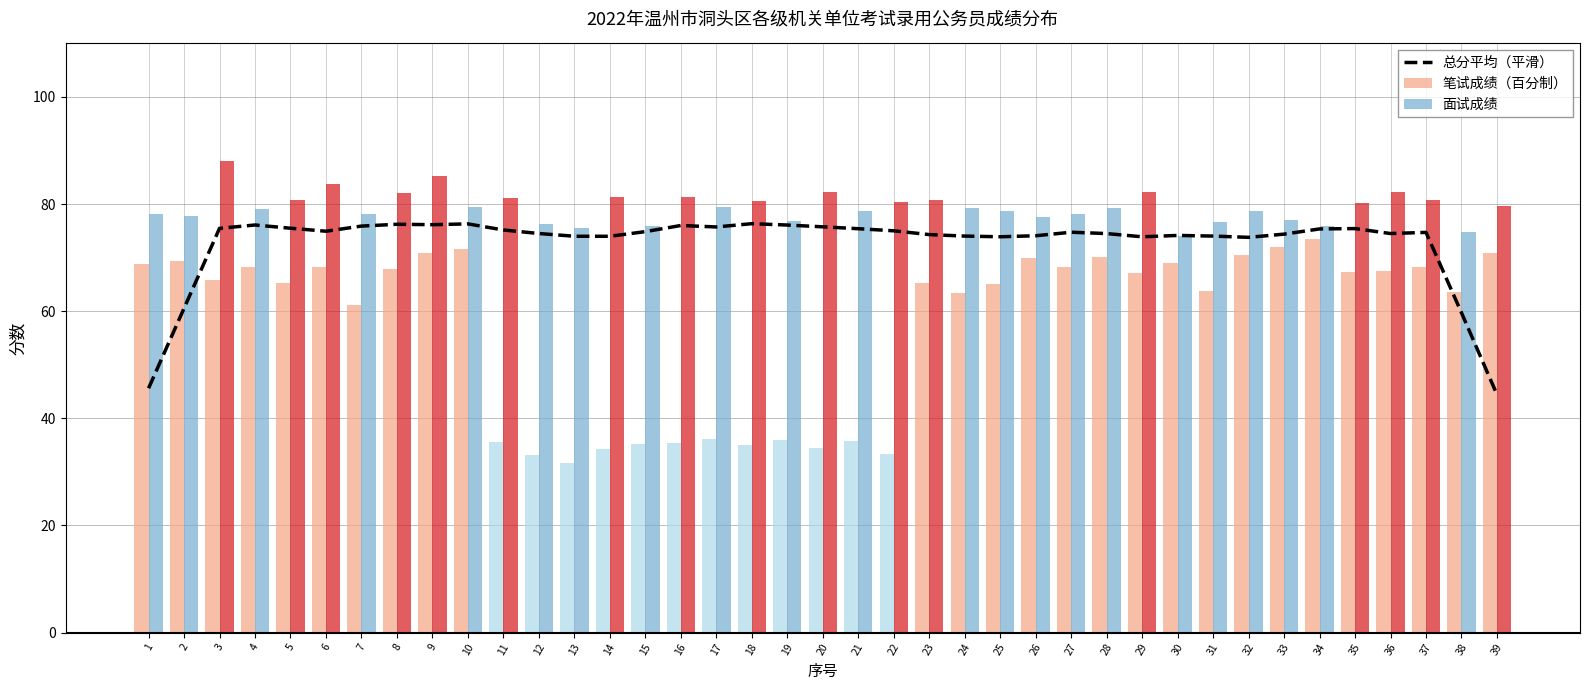

What is the value of the 笔试成绩（百分制） bar at the 12th from the left?

33.1